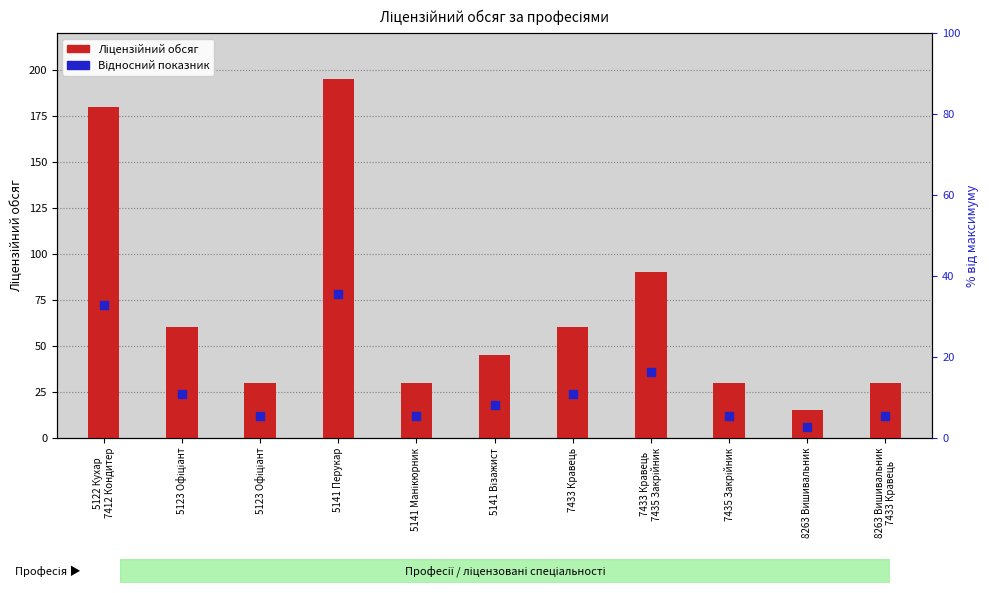

What is the total value across all series at 5123 Офіціант?

84